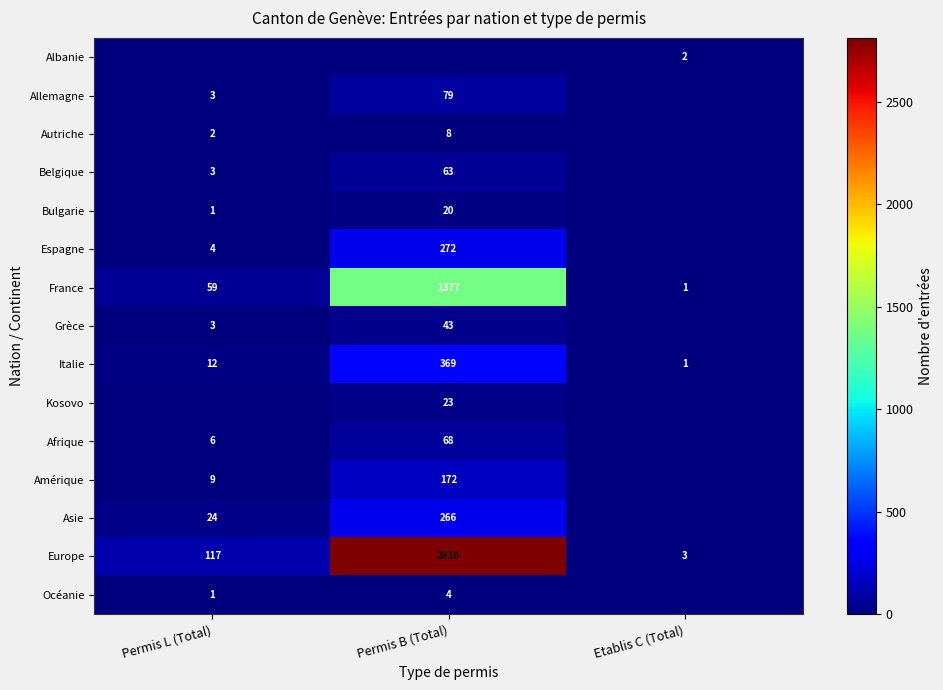

Read the Europe value at Permis L (Total).

117